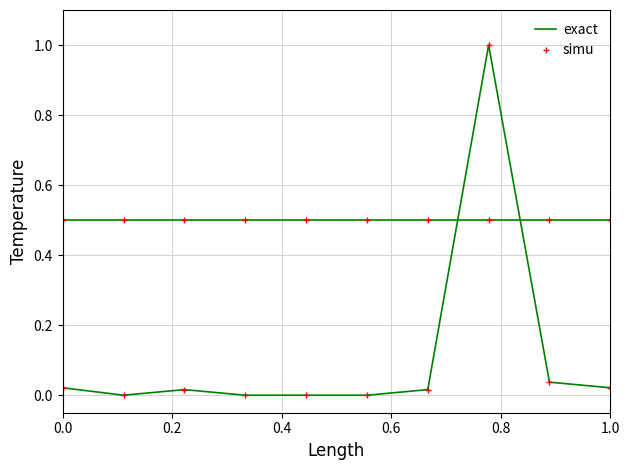

Rank the series by their maximum value, from highest to lowest.

exact, simu